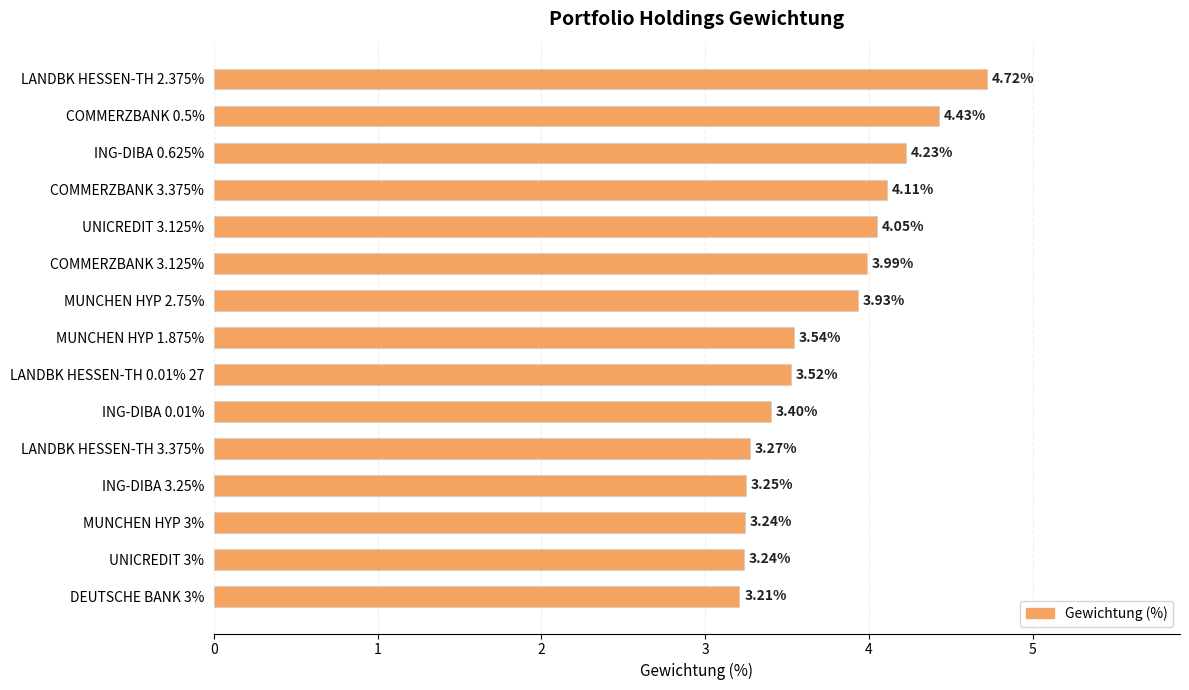

What is the greatest value displayed?

4.7